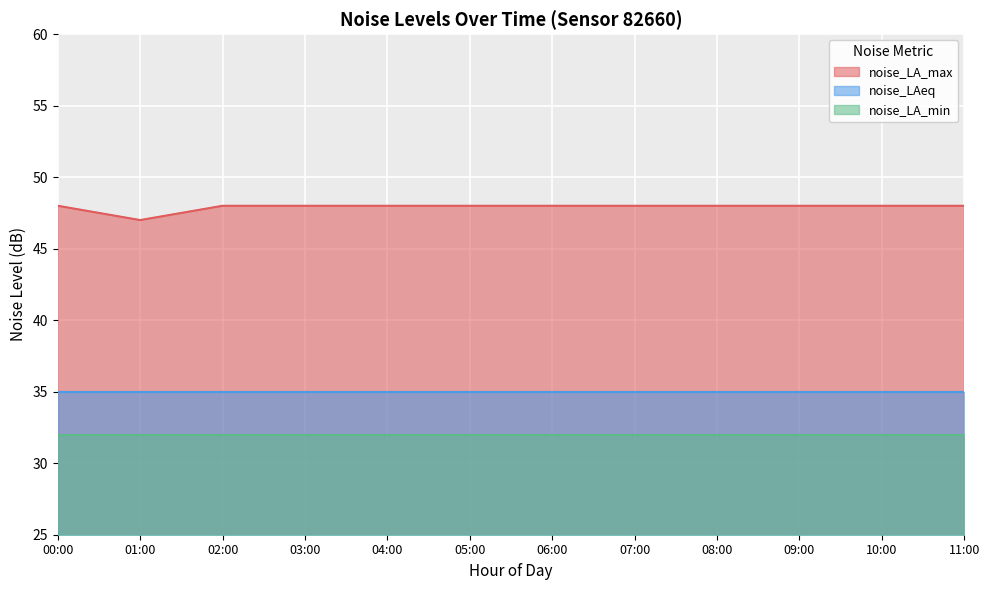

What is the greatest value displayed?

48